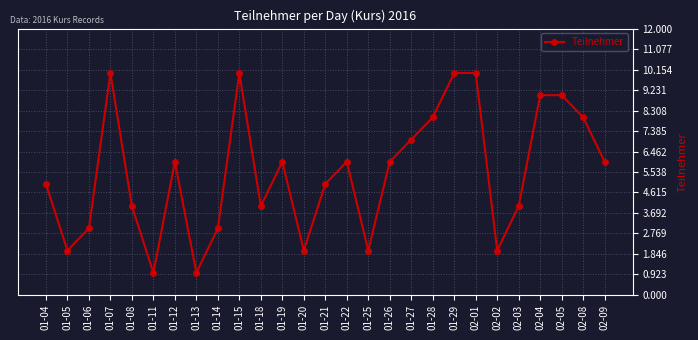

What position from the right is 01-15?

18